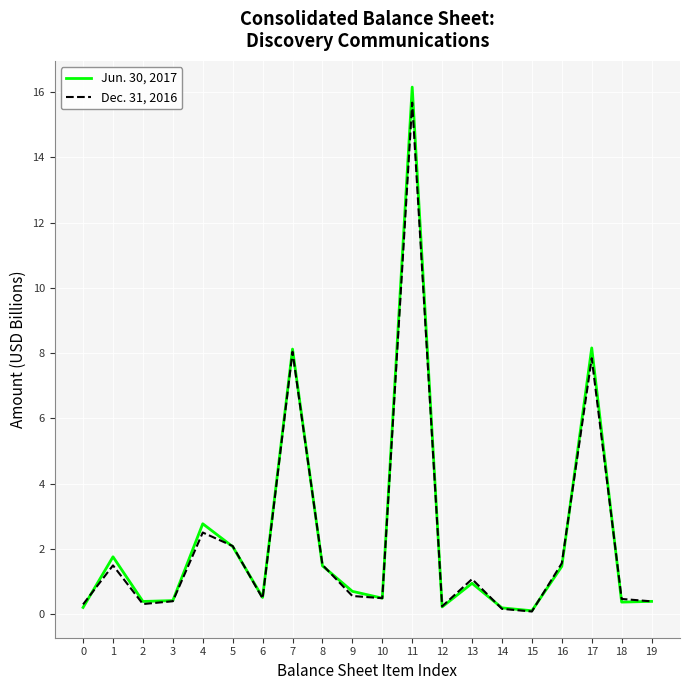

Which category has the highest value across all series?

11